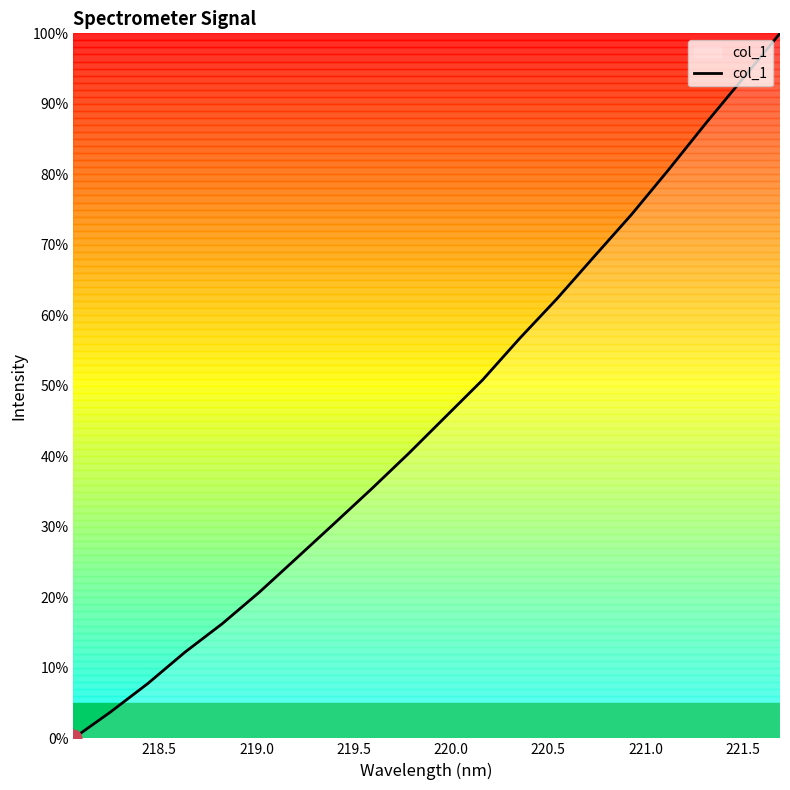

Reading right to left, transcribe all the data shown in this chart.

100.0	93.6	87.2	80.6	74.3	68.3	62.4	56.8	50.8	45.6	40.4	35.3	30.4	25.6	20.7	16.3	12.2	7.8	3.8	0.0